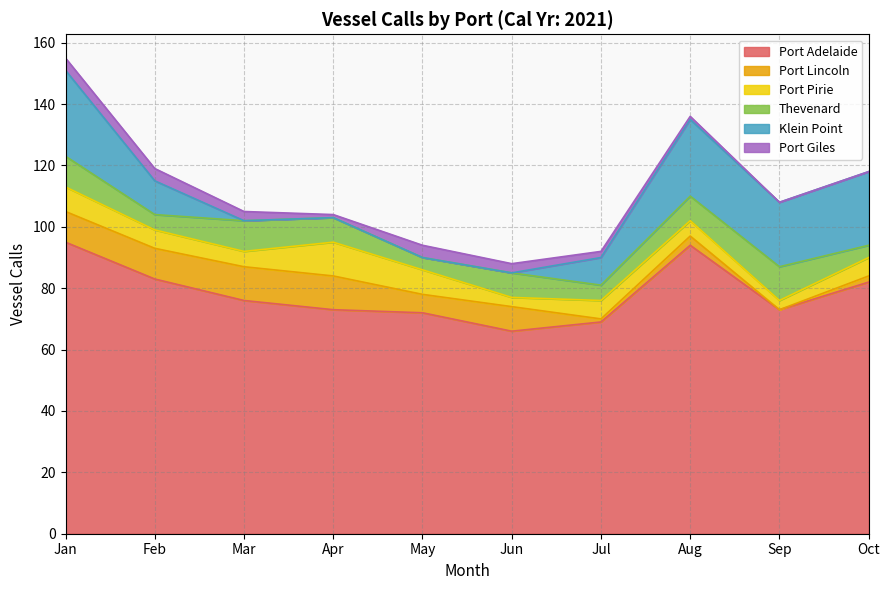

Read the Port Adelaide value at Oct.

82